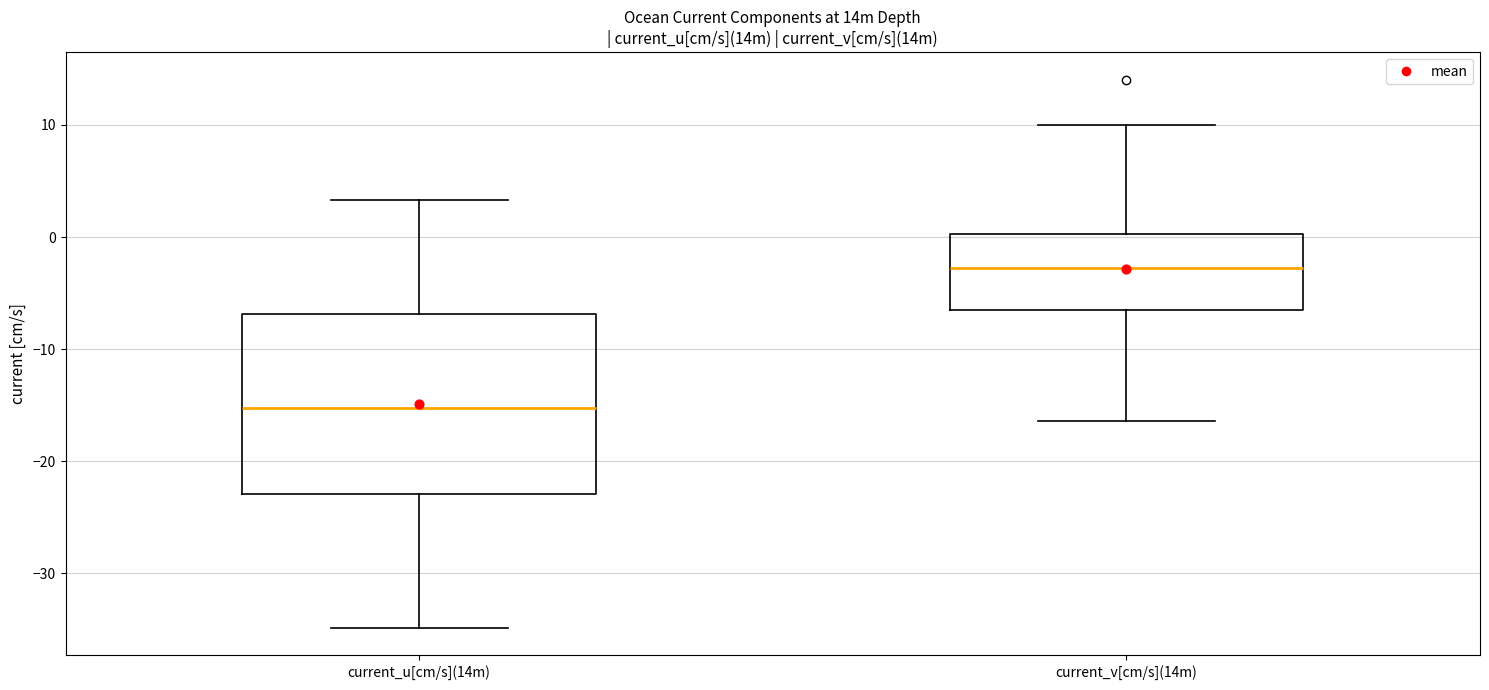

Which box is the tallest, from its lower edge to its upper edge?

current_u[cm/s](14m)